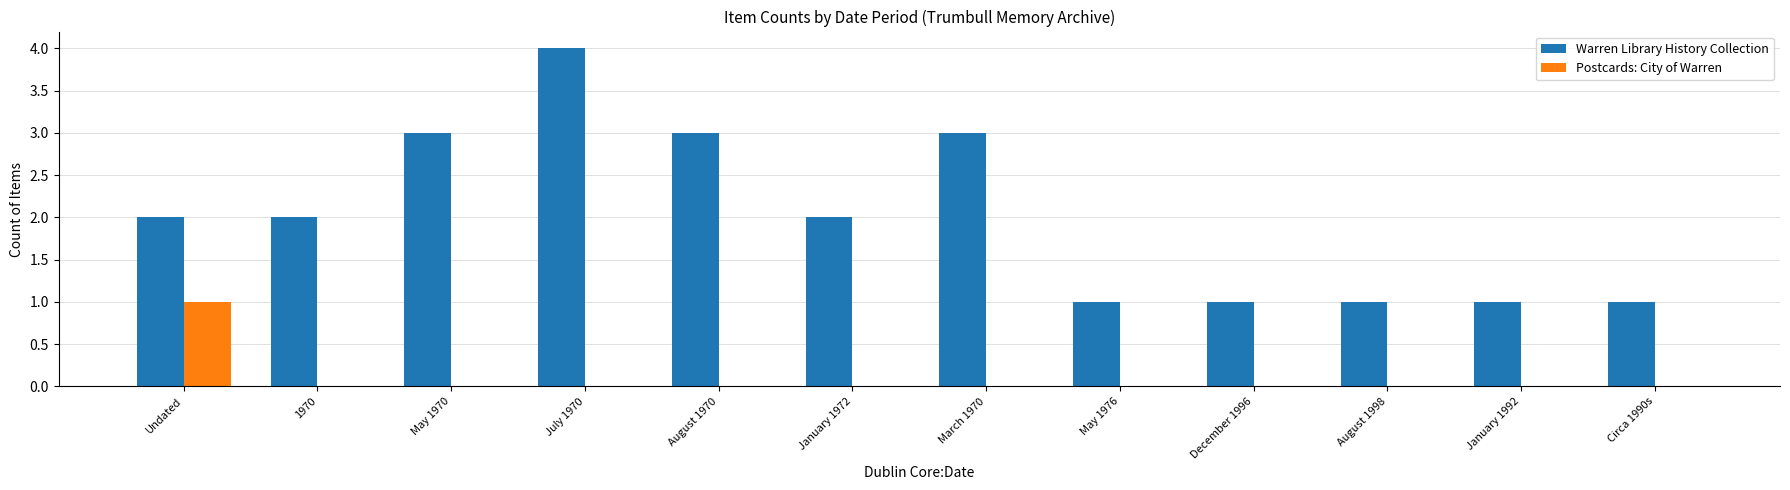

Reading right to left, extract all data points from this chart.

Warren Library History Collection: Circa 1990s=1	January 1992=1	August 1998=1	December 1996=1	May 1976=1	March 1970=3	January 1972=2	August 1970=3	July 1970=4	May 1970=3	1970=2	Undated=2
Postcards: City of Warren: Circa 1990s=0	January 1992=0	August 1998=0	December 1996=0	May 1976=0	March 1970=0	January 1972=0	August 1970=0	July 1970=0	May 1970=0	1970=0	Undated=1